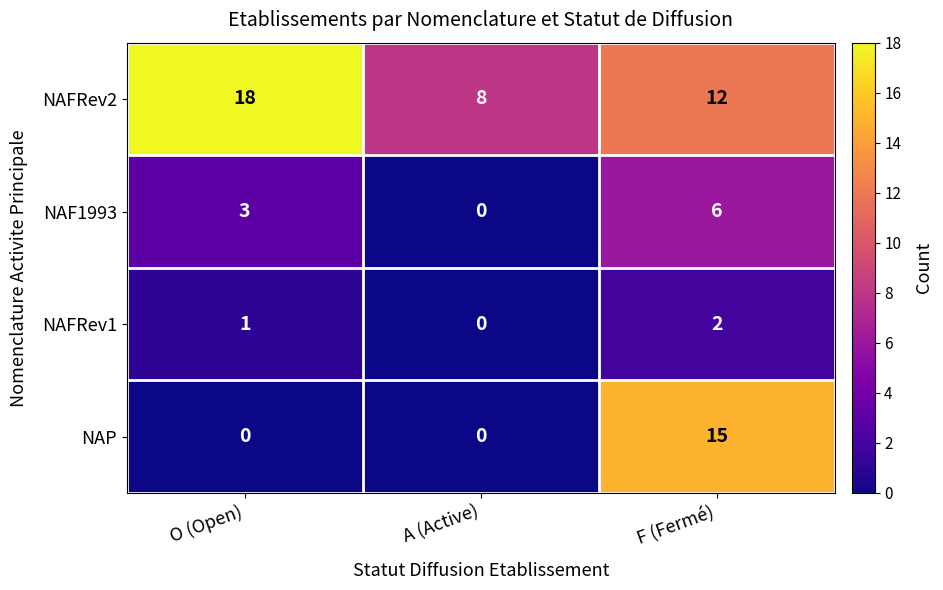

How many NAFRev2 values are between 8 and 18?

3